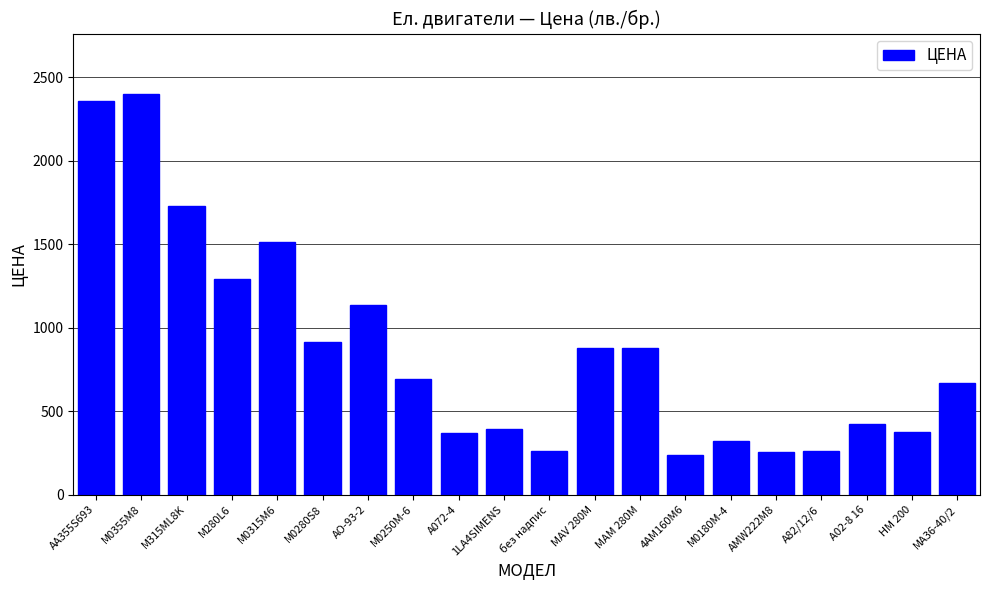

What position from the right is M0280S8?

15